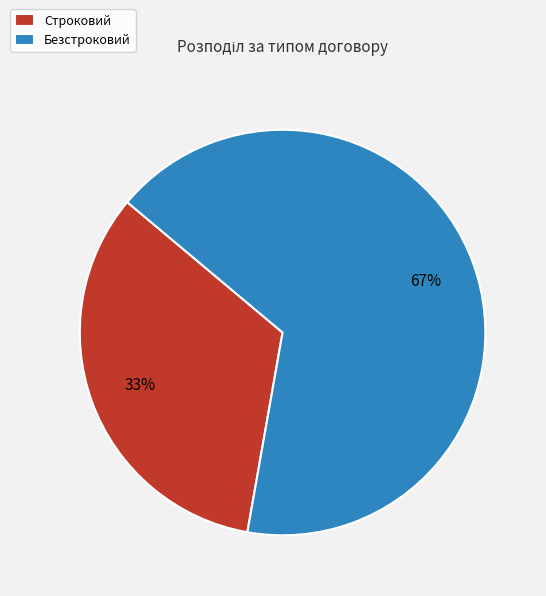

What percentage is the Строковий slice, to the nearest percent?

33%